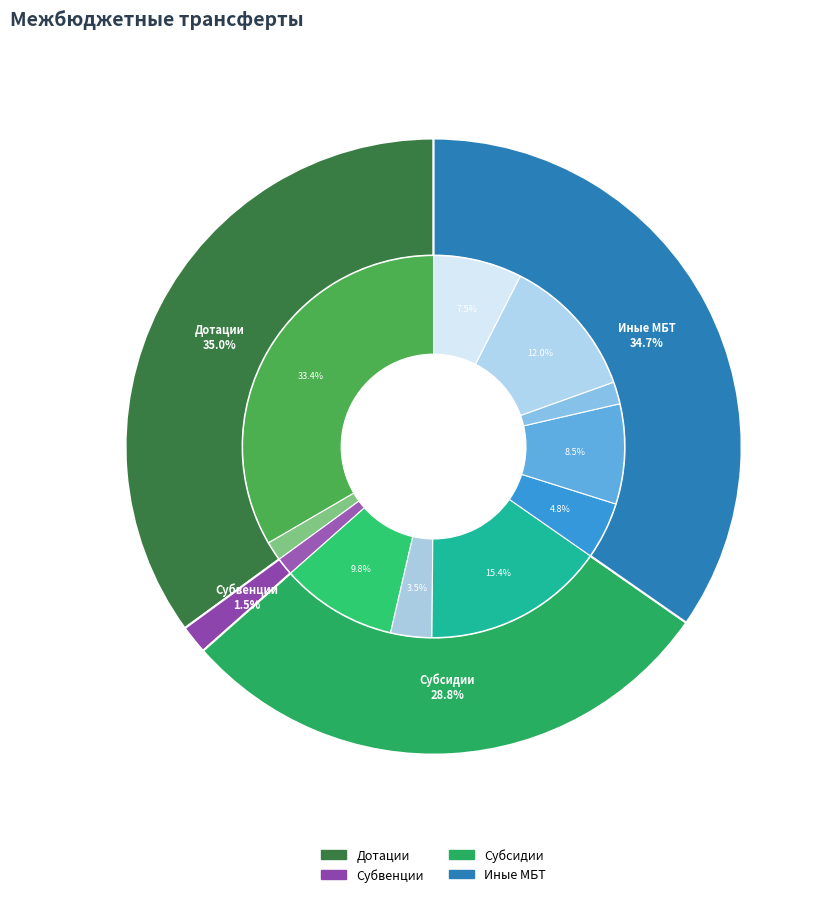

Approximately how many times larger is the value at Субсидии compared to Дотации?

0.8